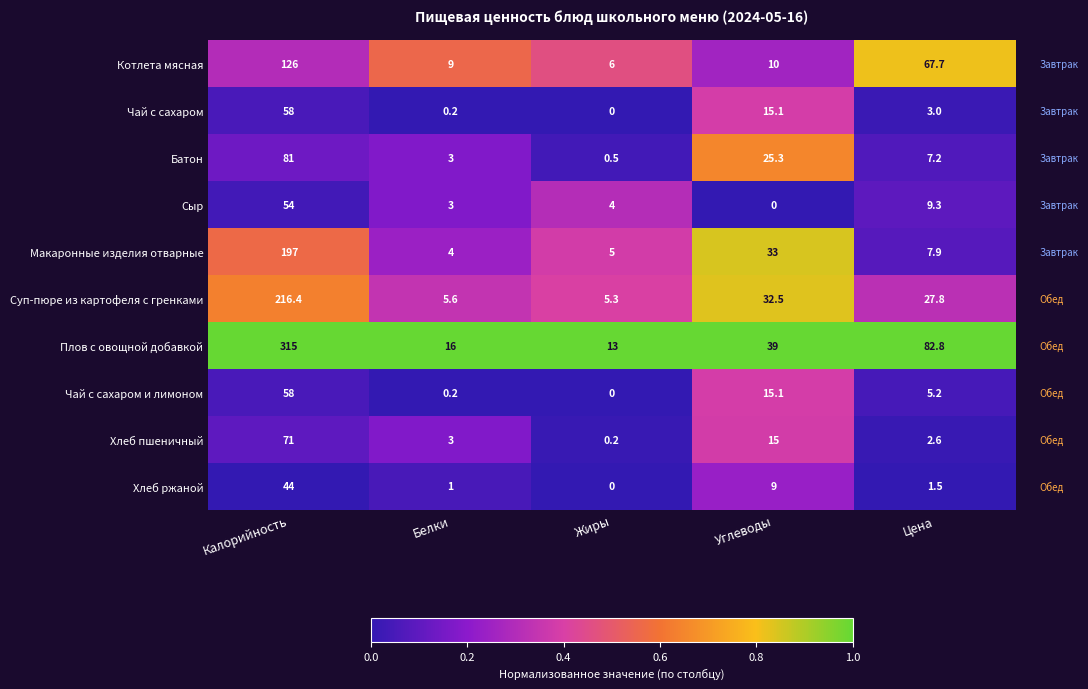

Is it true that Макаронные изделия отварные equals 7.7 at Жиры?

False